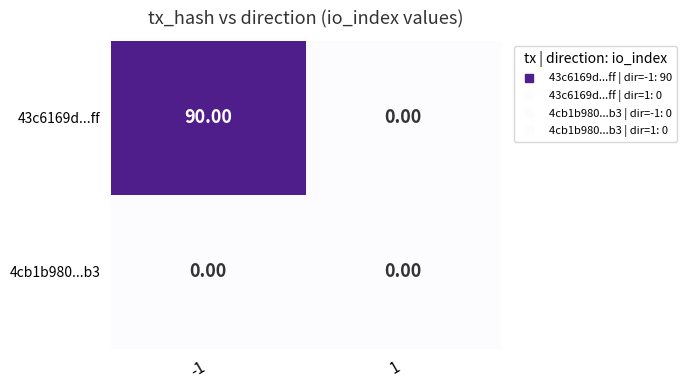

Which series has the largest total across all categories?

43c6169d...ff